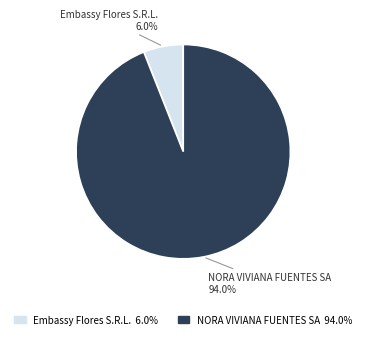

What portion of the pie excludes NORA VIVIANA FUENTES SA?

6.0%